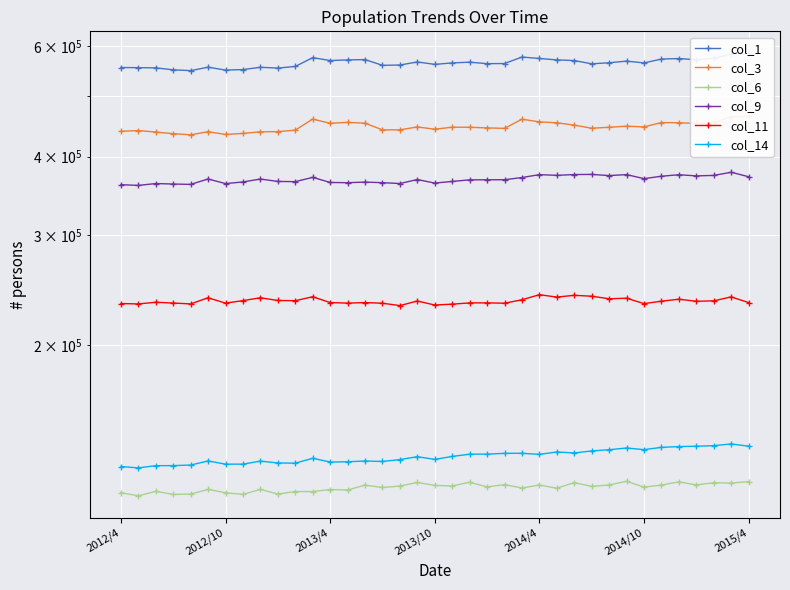

What is the minimum value shown in the chart?

114766